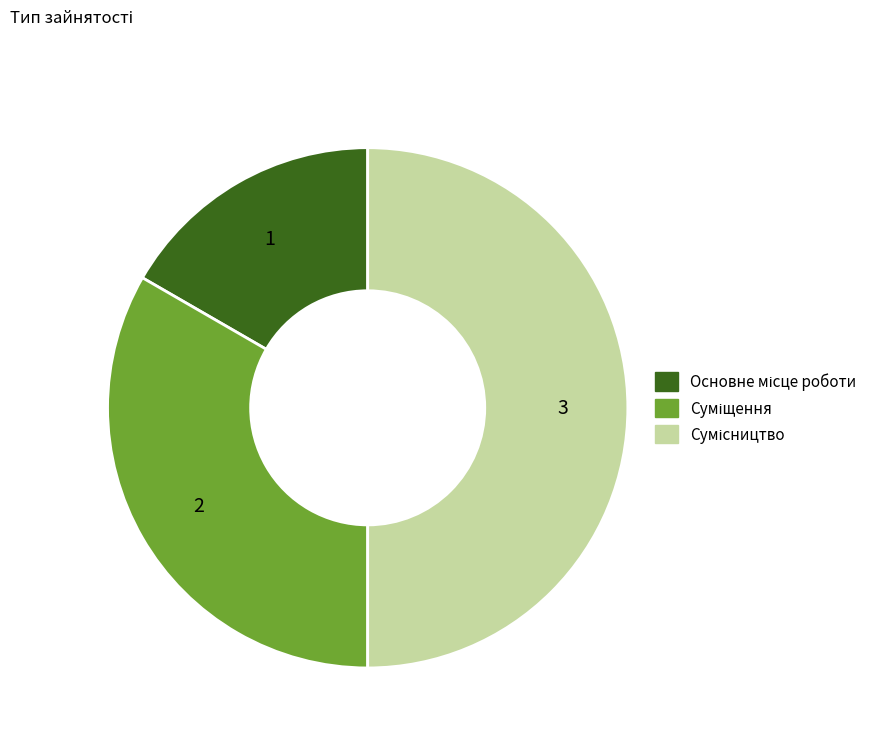

What percentage do Основне місце роботи and Суміщення together represent?

50.0%